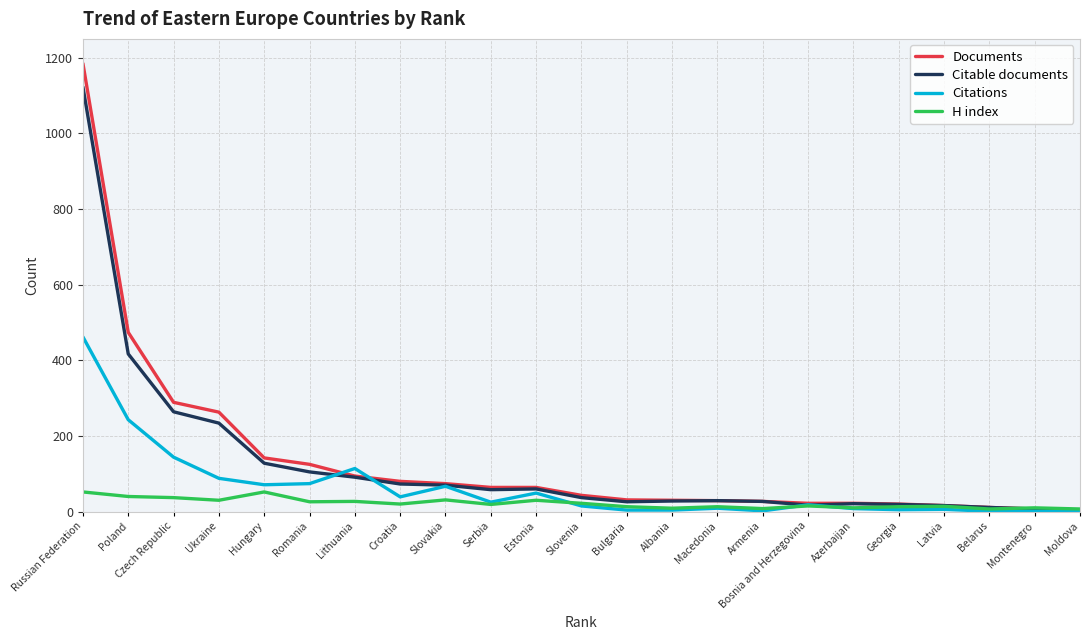

Between Slovakia and Azerbaijan, which series saw the biggest shift?

Citations